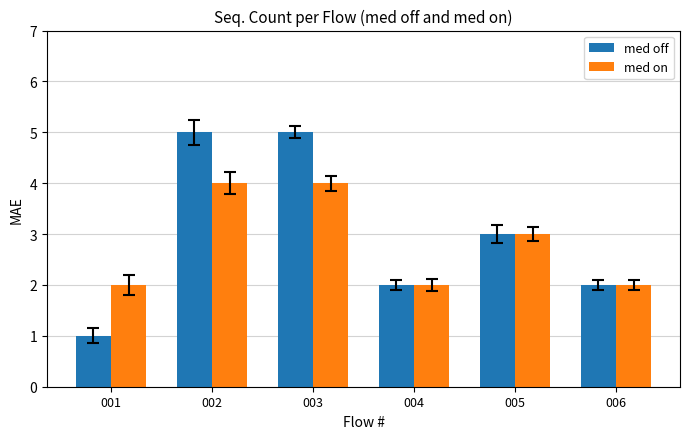

What are all the series names shown in the legend?

med off, med on